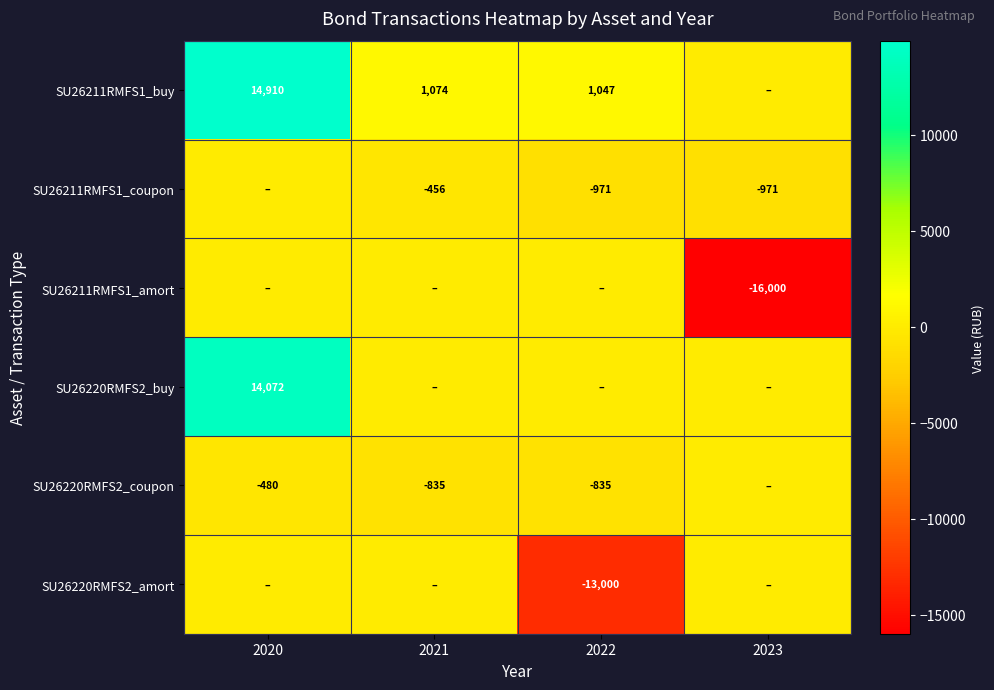

Is it true that SU26211RMFS1_coupon equals -456 at 2021?

True